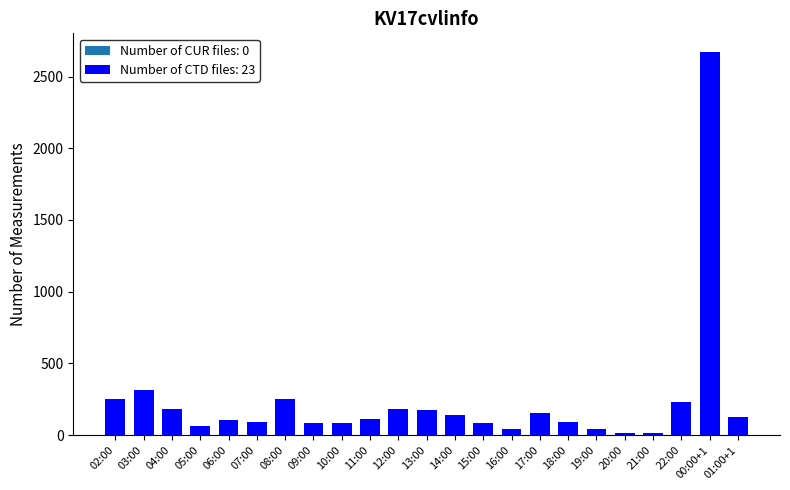

Which category has the highest value across all series?

00:00+1